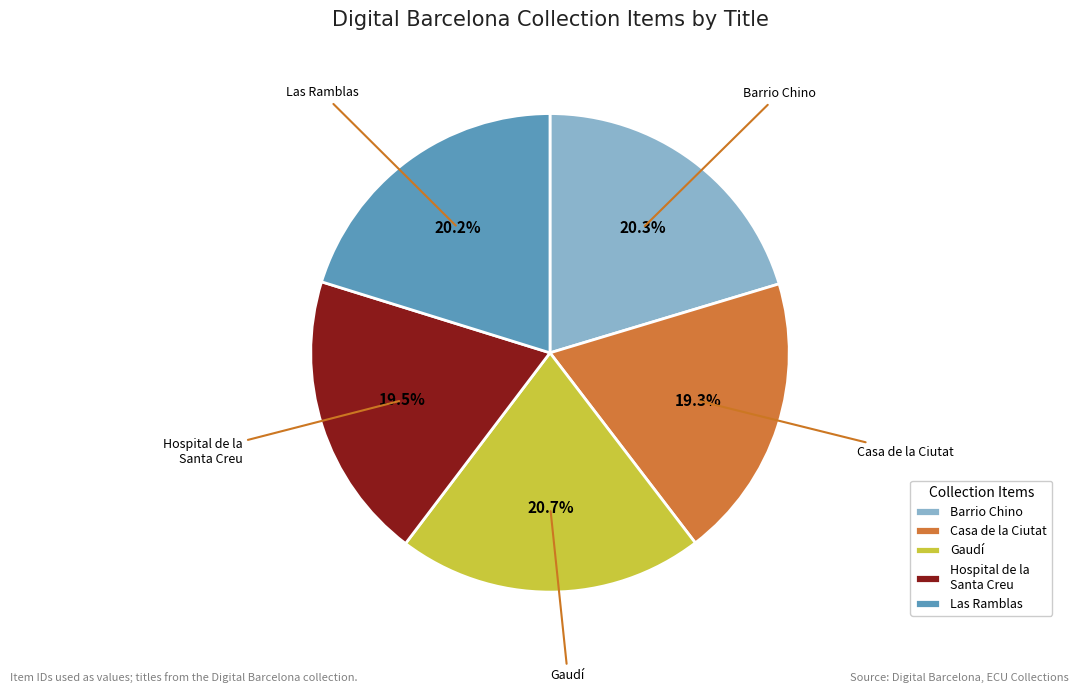

How much of the chart is everything except Casa de la Ciutat?

80.7%